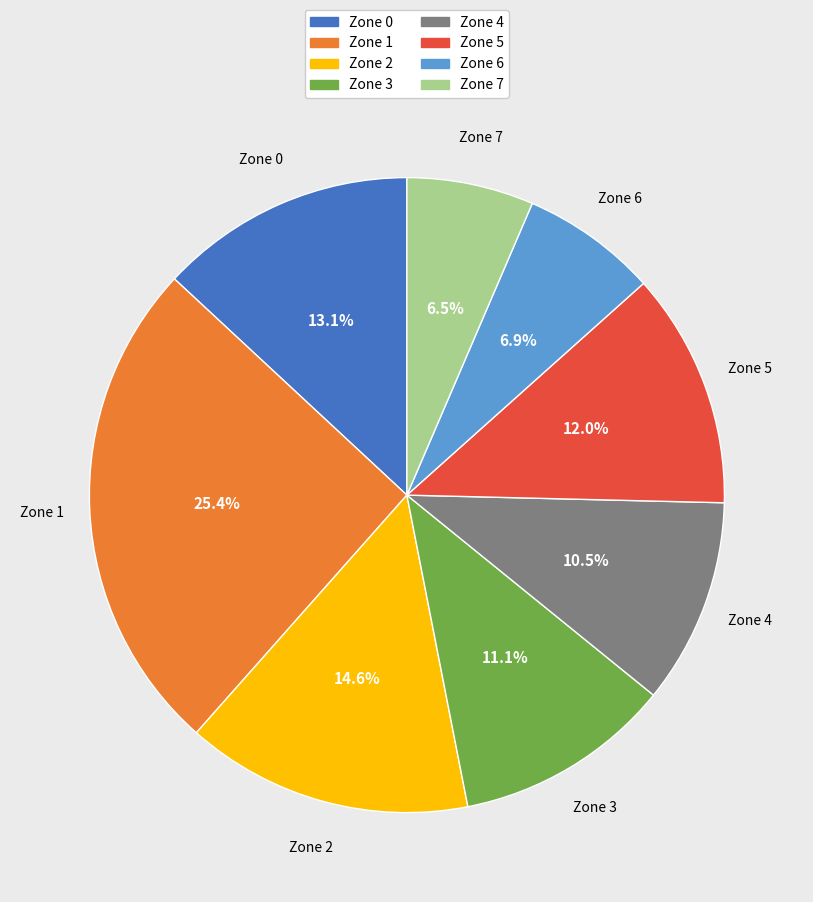

How much of the chart is everything except Zone 7?

93.5%